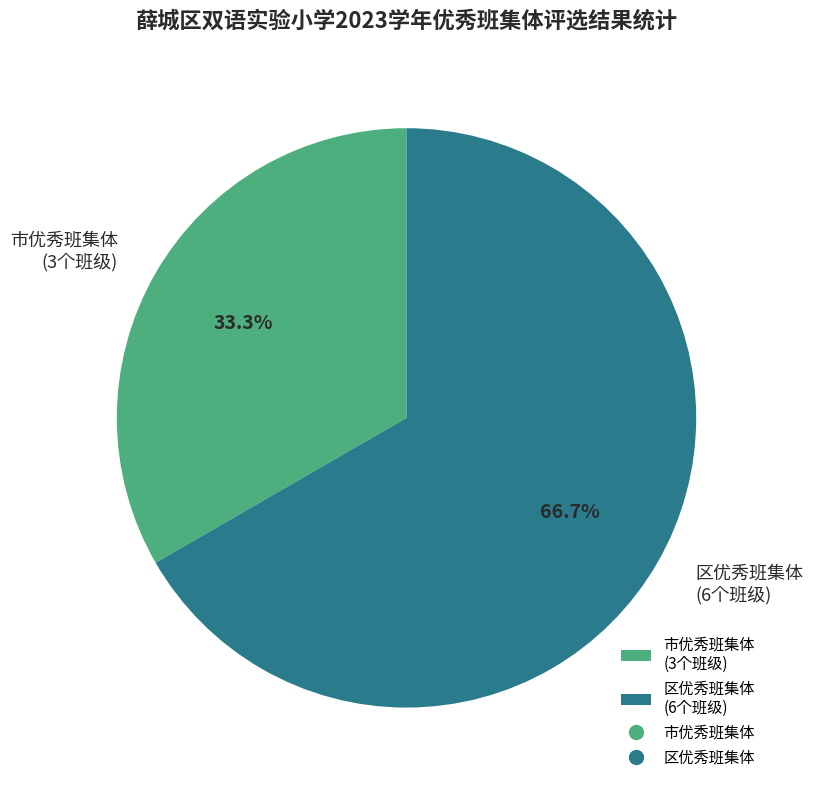

Is it true that 市优秀班集体 is 40% of the pie?

False